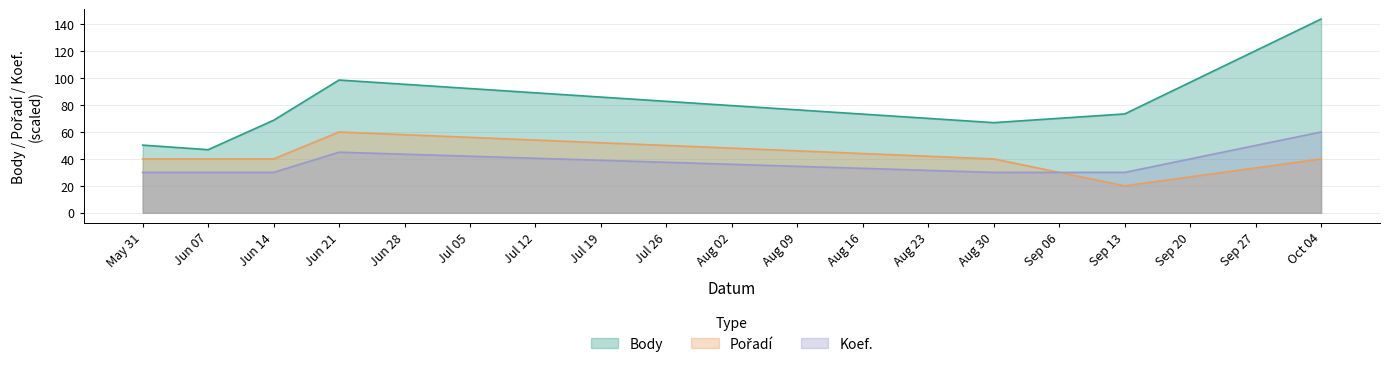

What position from the left is Jun 14?

3